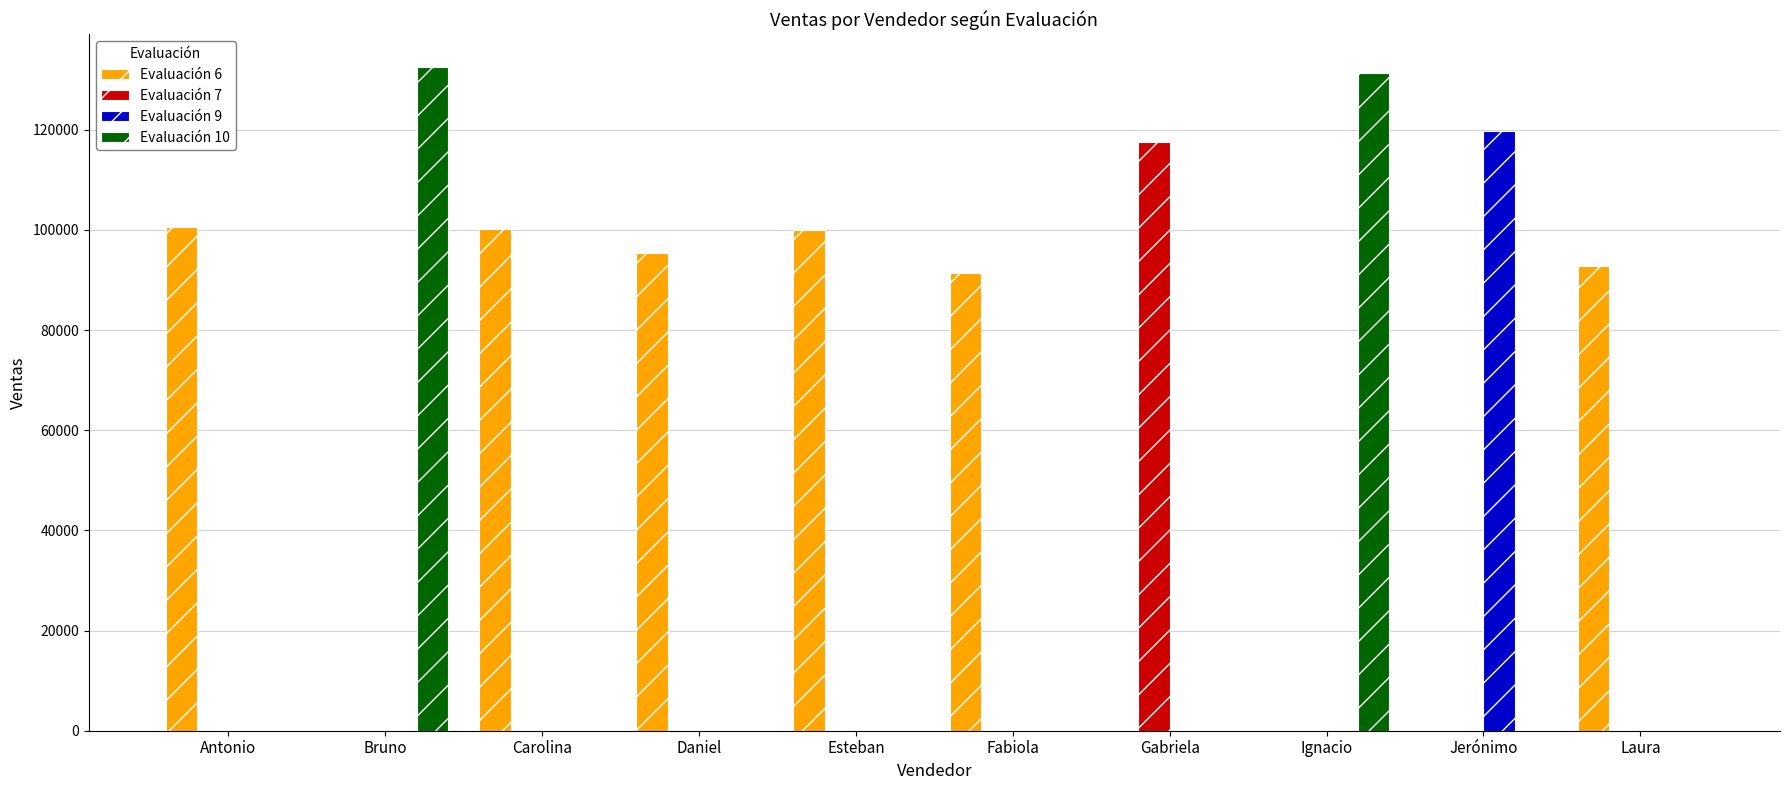

Is it true that Evaluación 9 equals 119689 at Jerónimo?

True